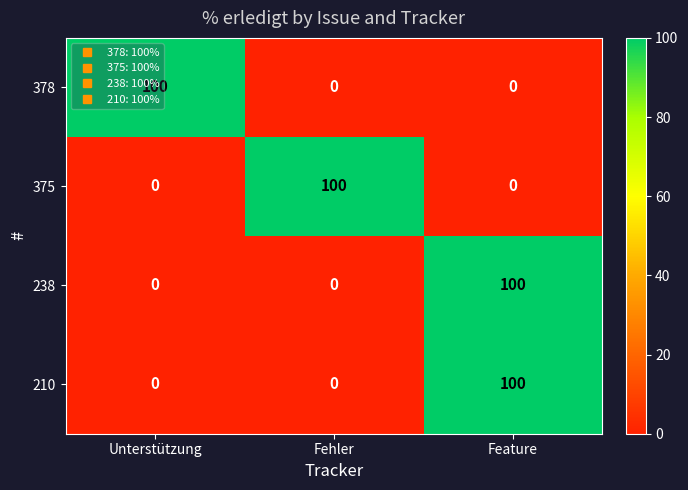

What is the difference between the maximum and second lowest values in the 378 series?

100